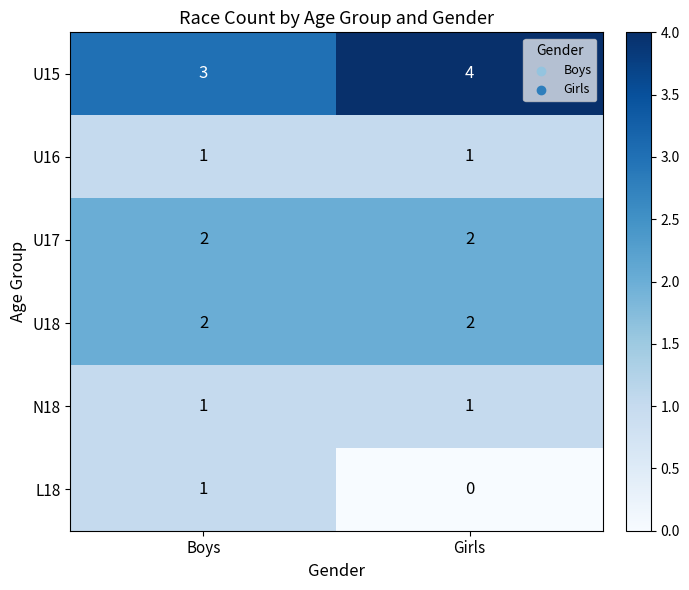

Reading left to right, list all the values displayed in this chart.

U15: 3	4
U16: 1	1
U17: 2	2
U18: 2	2
N18: 1	1
L18: 1	0